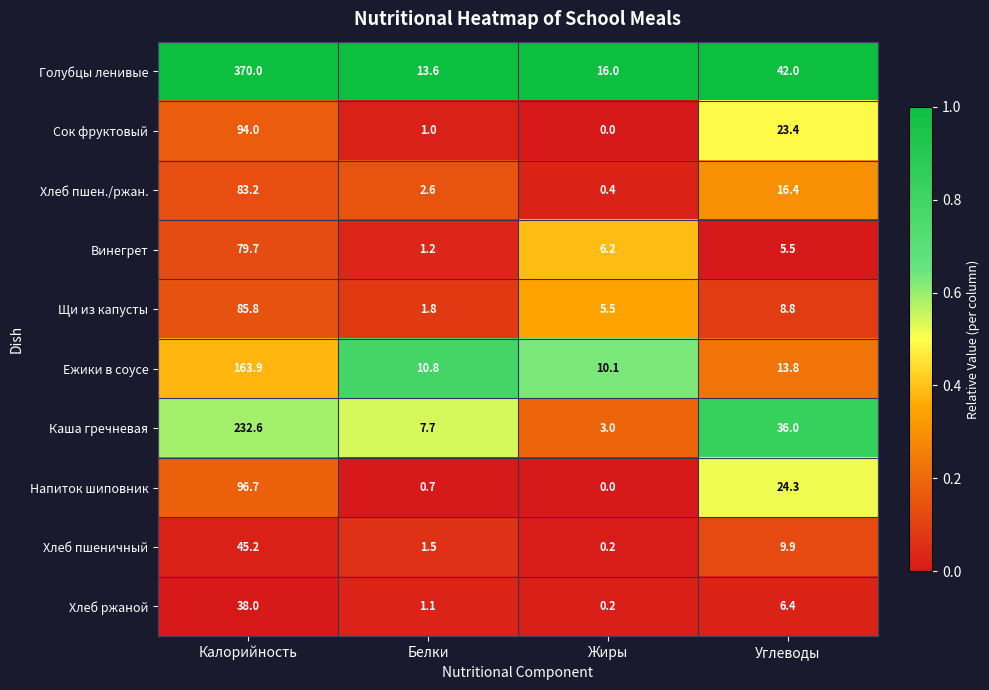

What is the sum of the Хлеб пшен./ржан. values at Калорийность and Белки?

85.8